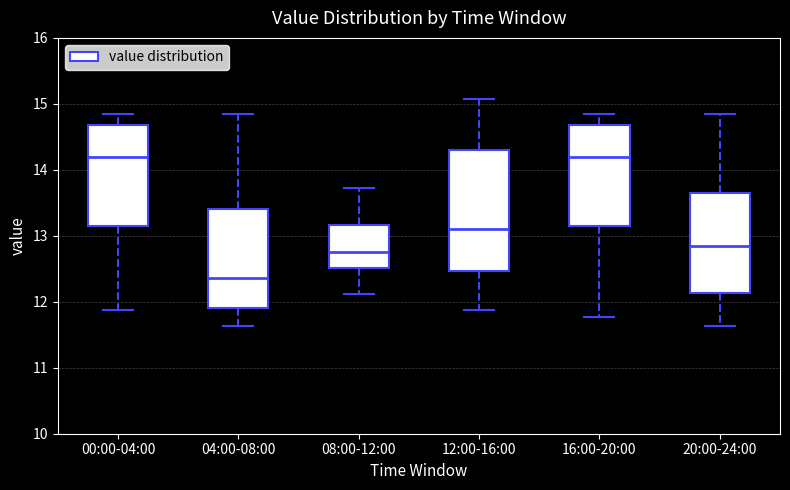

Where is the upper edge of the box for 08:00-12:00 on the y-axis? The values are not printed on the chart, so give them approximately, as read against the axis.

13.2